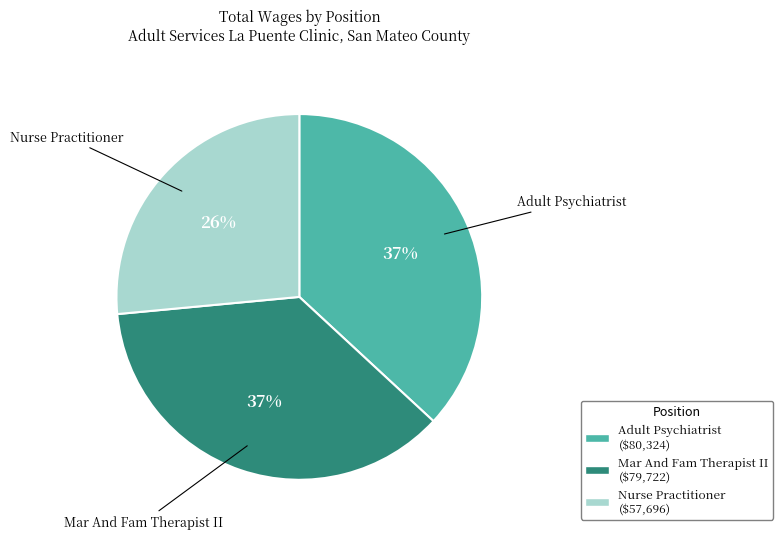

To the nearest percent, what percentage of the pie is Adult Psychiatrist?

37%